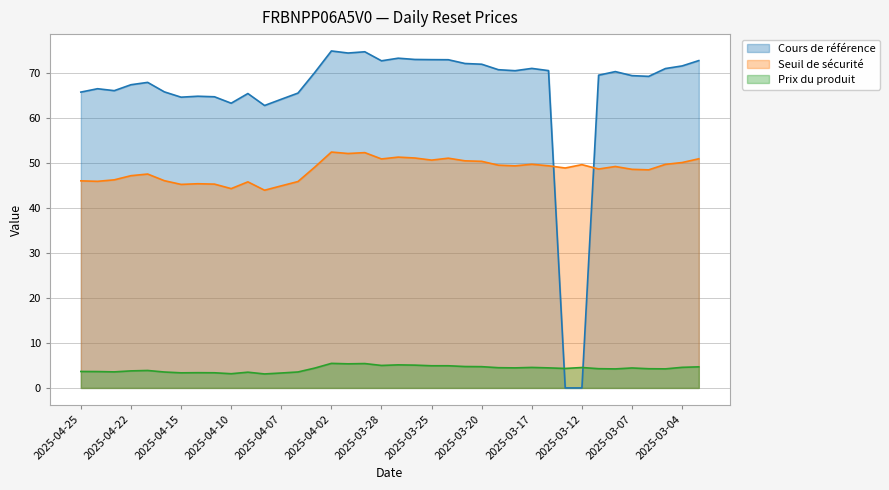

Which category has the lowest value across all series?

2025-03-13